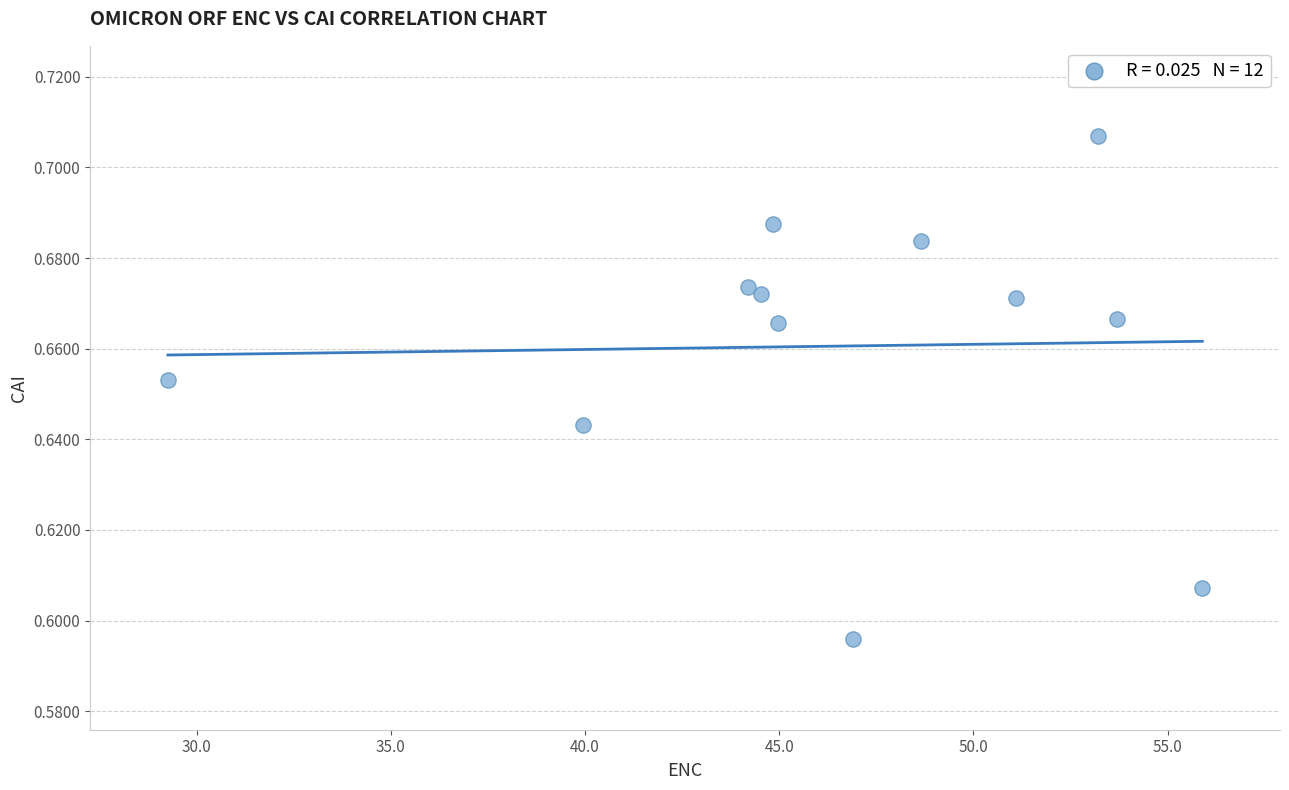

What is the average X value?

46.4